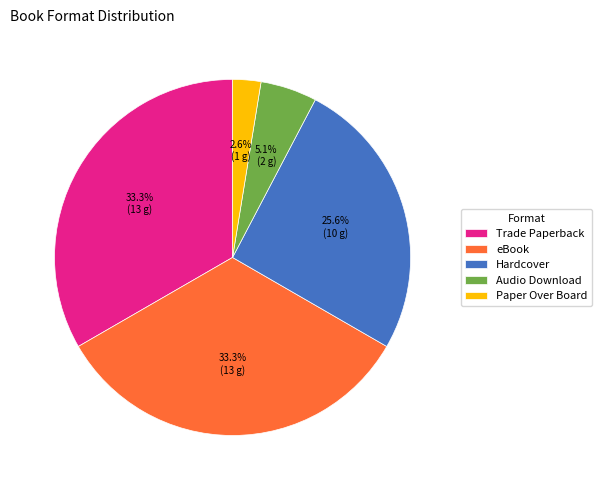

To the nearest percent, what is the combined percentage of eBook and Paper Over Board?

36%